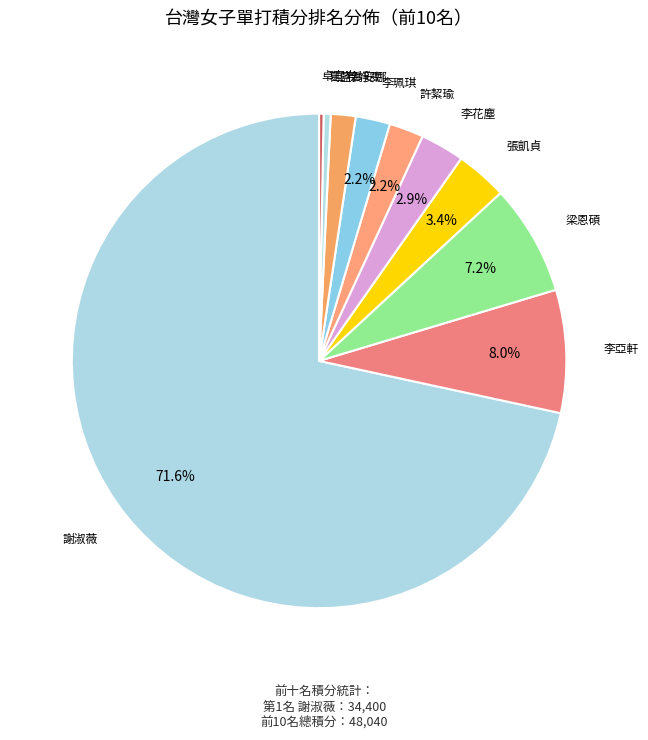

Which category has the smallest portion of the pie?

卓宜岑